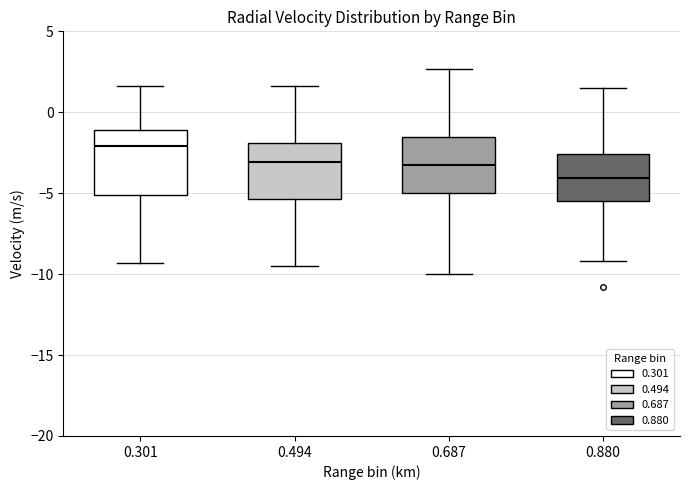

Comparing the boxes themselves (not the whiskers), which one is the tallest?

0.301